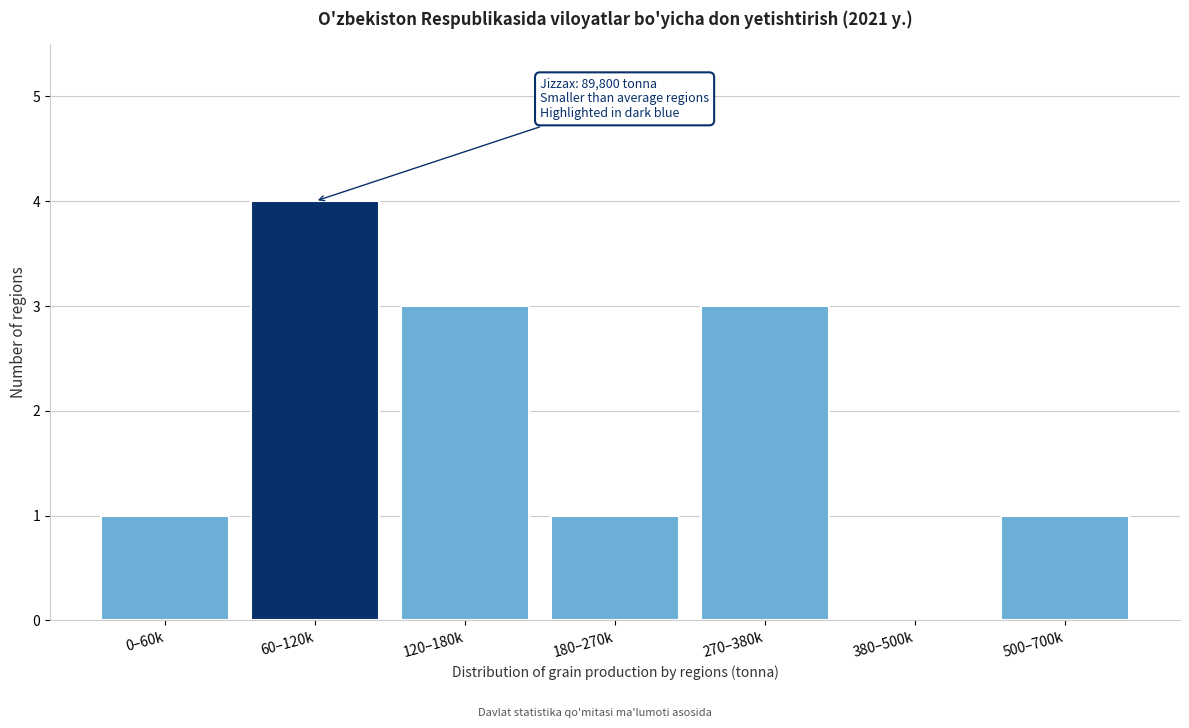

Reading left to right, transcribe all the data shown in this chart.

0–60k=1	60–120k=4	120–180k=3	180–270k=1	270–380k=3	380–500k=0	500–700k=1